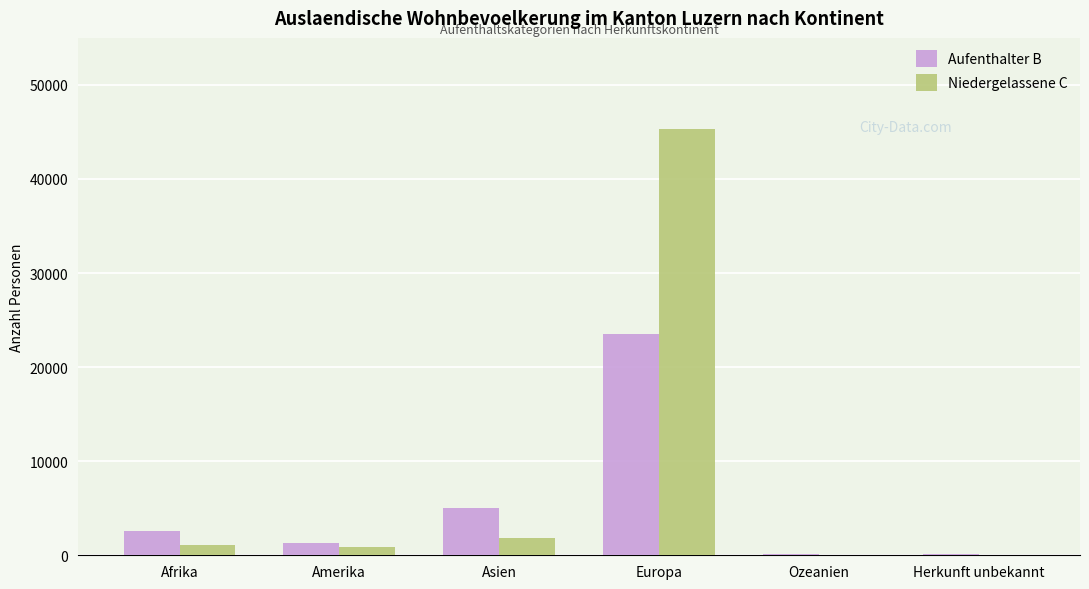

What is the highest value of the Niedergelassene C series?

45299